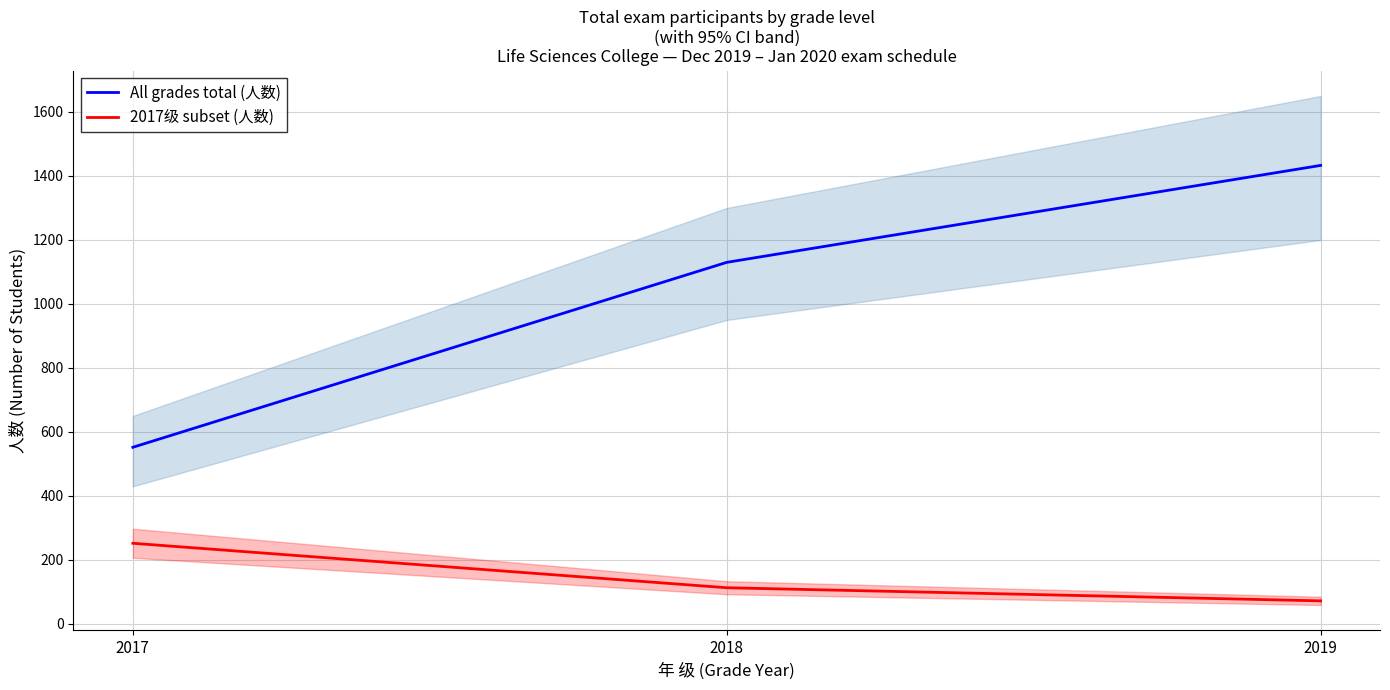

Which category has the lowest value across all series?

2019